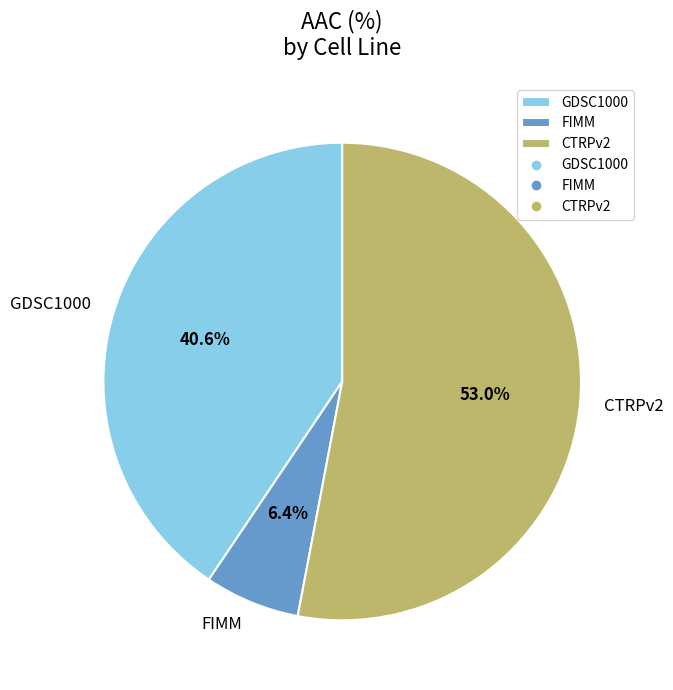

Count the number of slices in the pie.

3